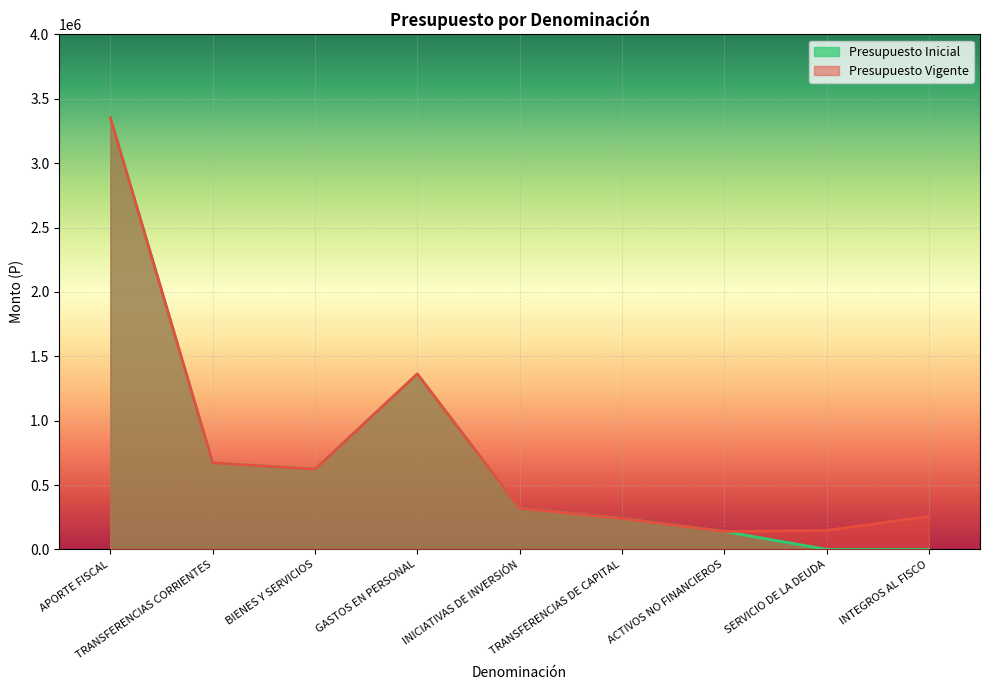

Count the number of categories in the chart.

9